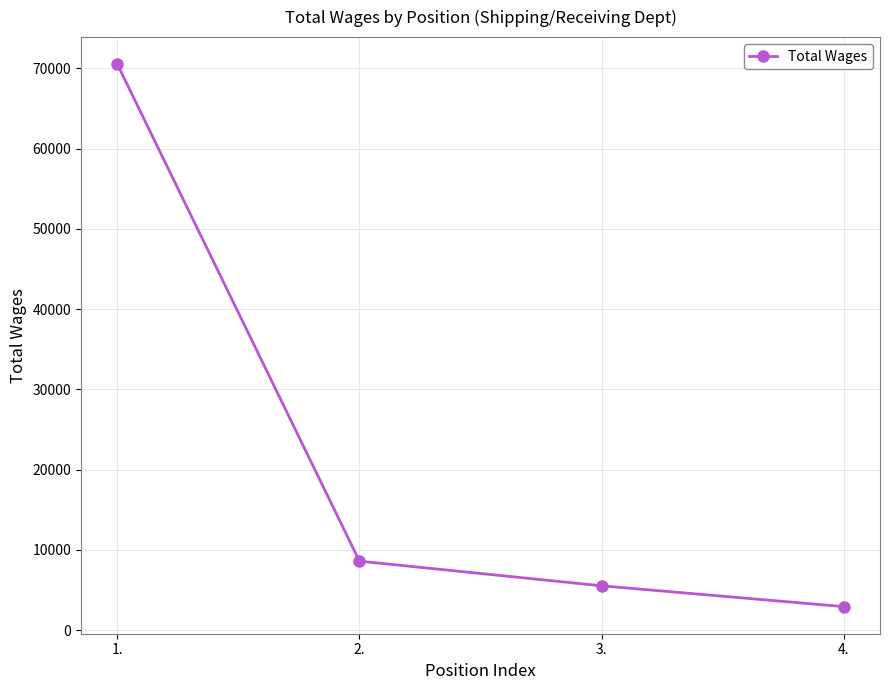

How many lines are shown in the chart?

1